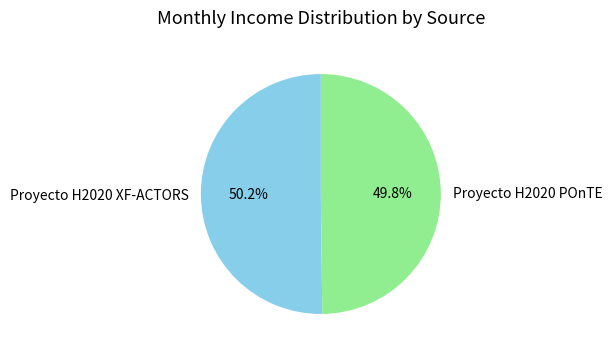

Is there a majority slice in this chart?

Yes